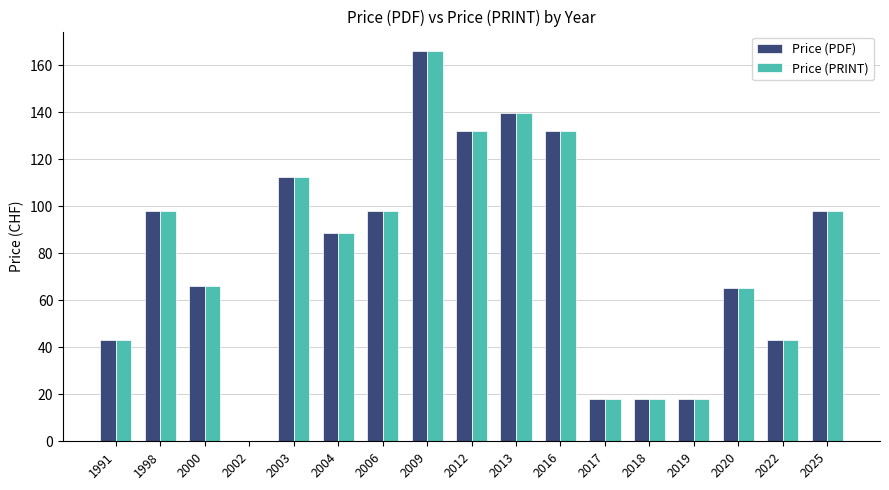

Does the chart contain stacked bars?

No